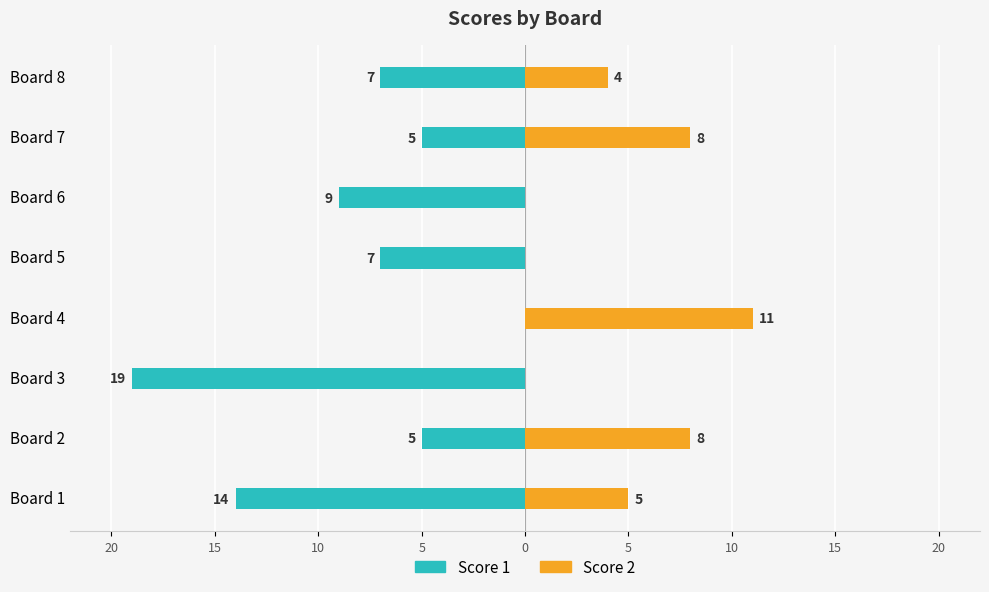

The value of Score 1 at Board 7 is -3. True or false?

False